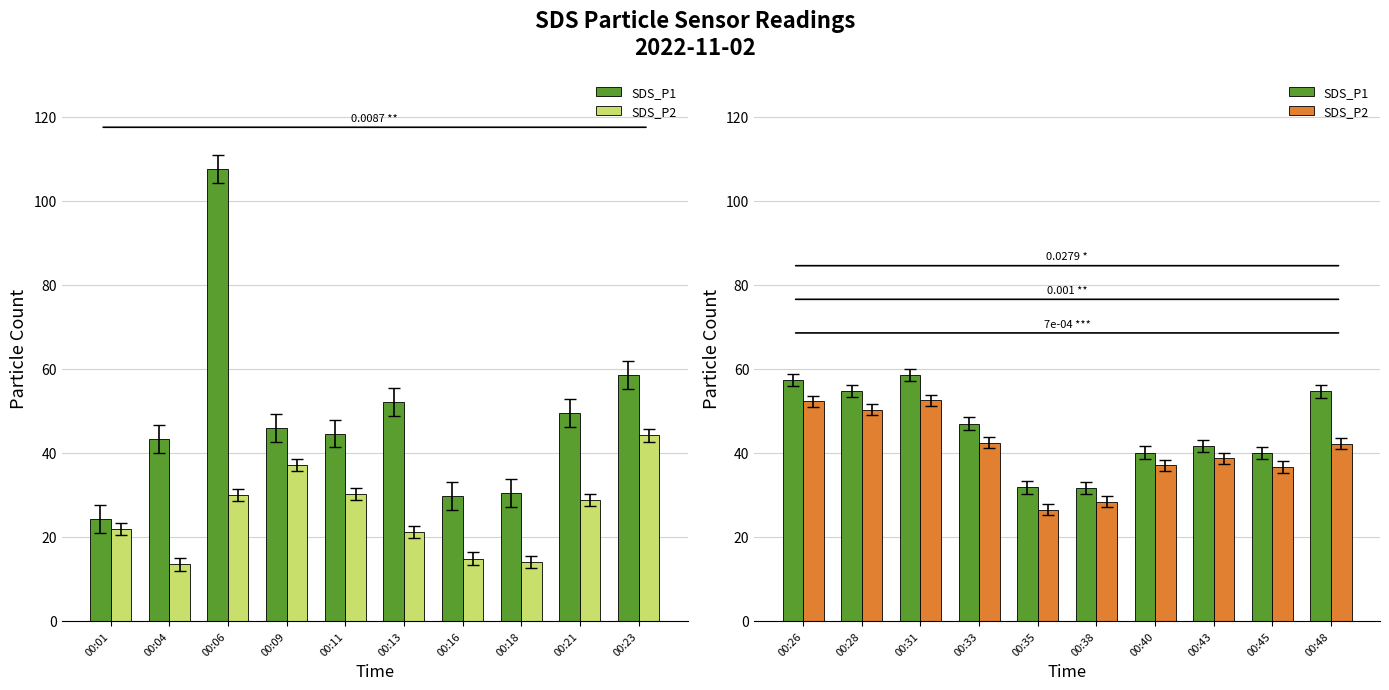

How many data points in SDS_P1 are above 46?

5